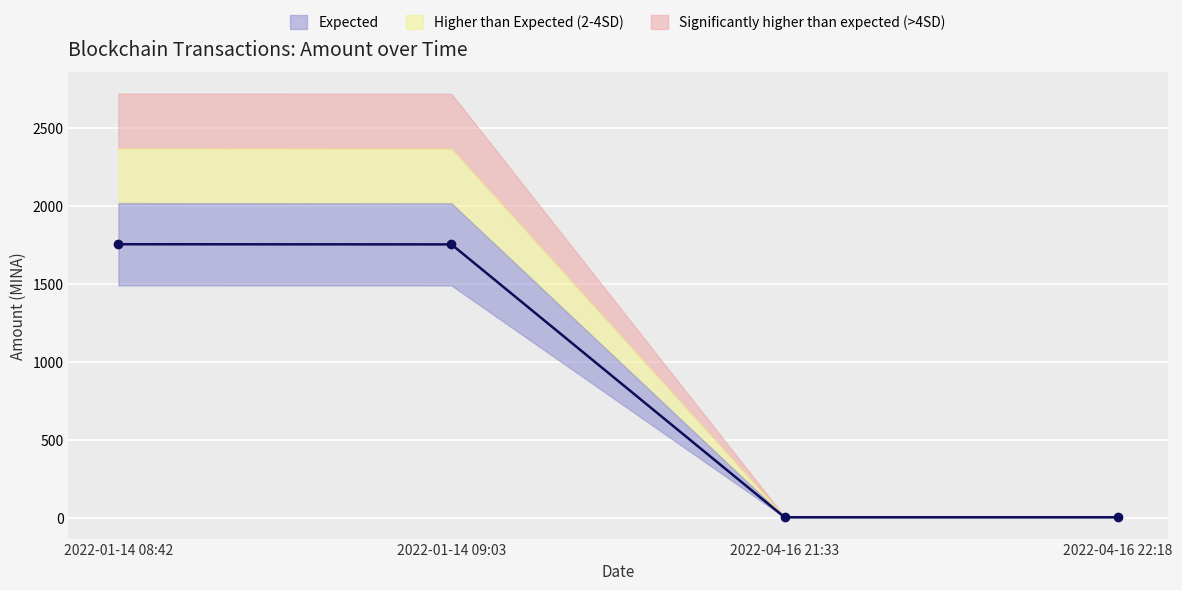

What is the ratio of the value at 2022-04-16 22:18 to the value at 2022-04-16 21:33?

1.0